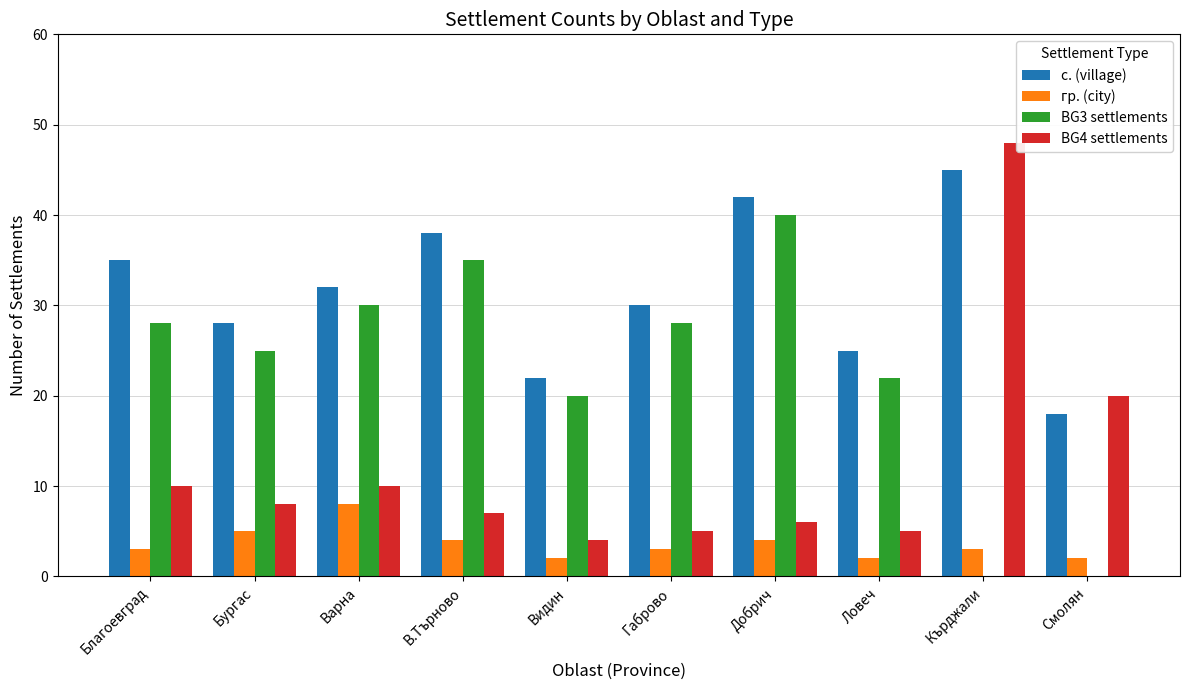

What is the greatest value displayed?

48